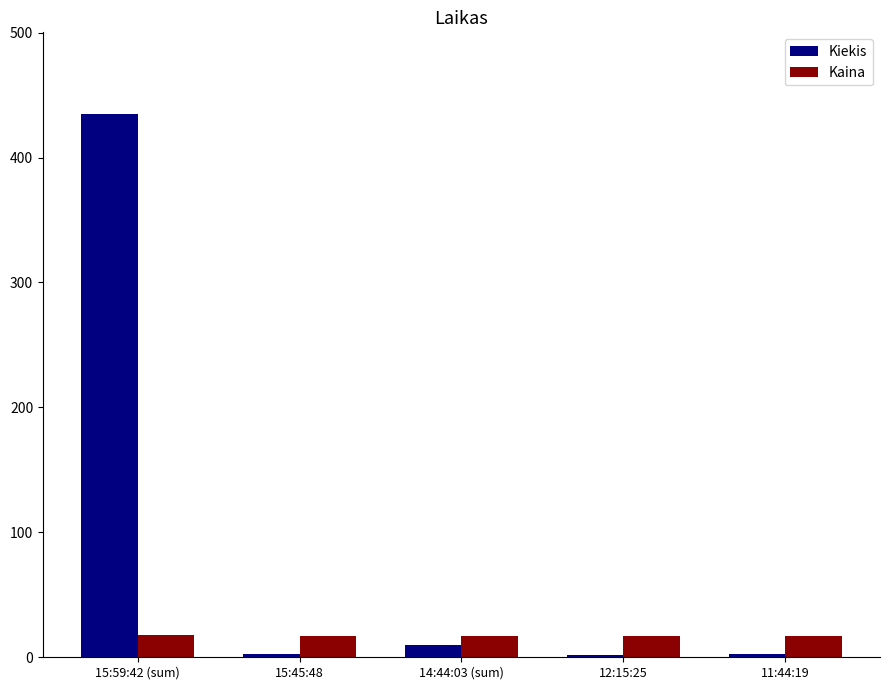

What is the difference between the Kiekis values at 15:59:42 (sum) and 12:15:25?

433.0